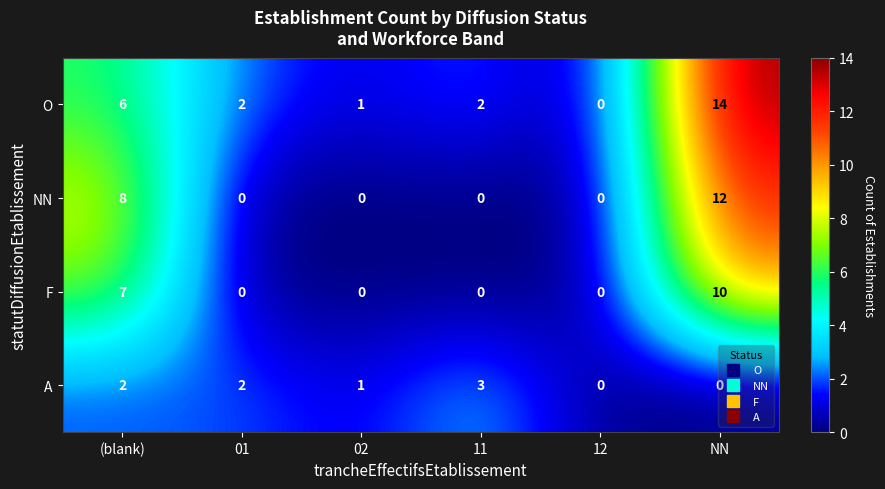

List the series in order of their overall mean, highest first.

O, NN, F, A